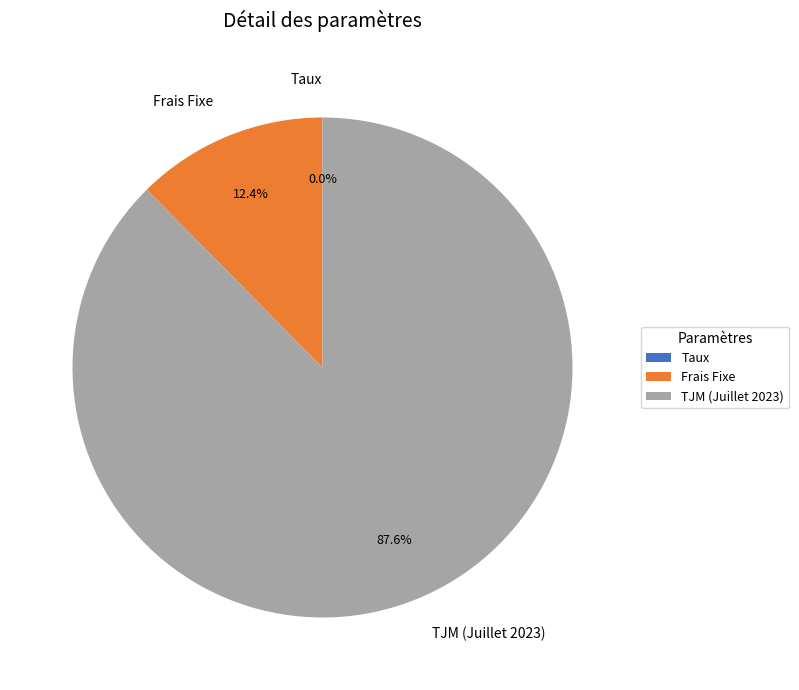

To the nearest percent, what portion does Frais Fixe represent?

12%